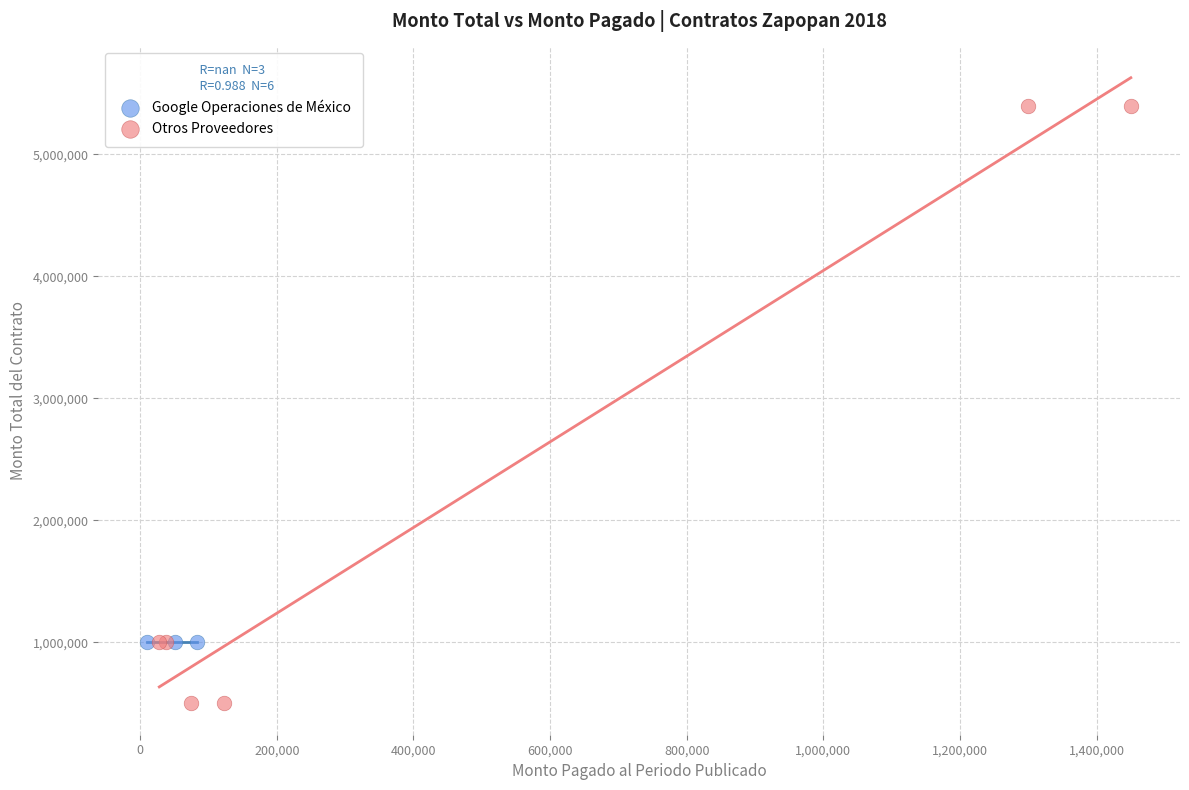

Which series contains the lowest Y value?

Otros Proveedores